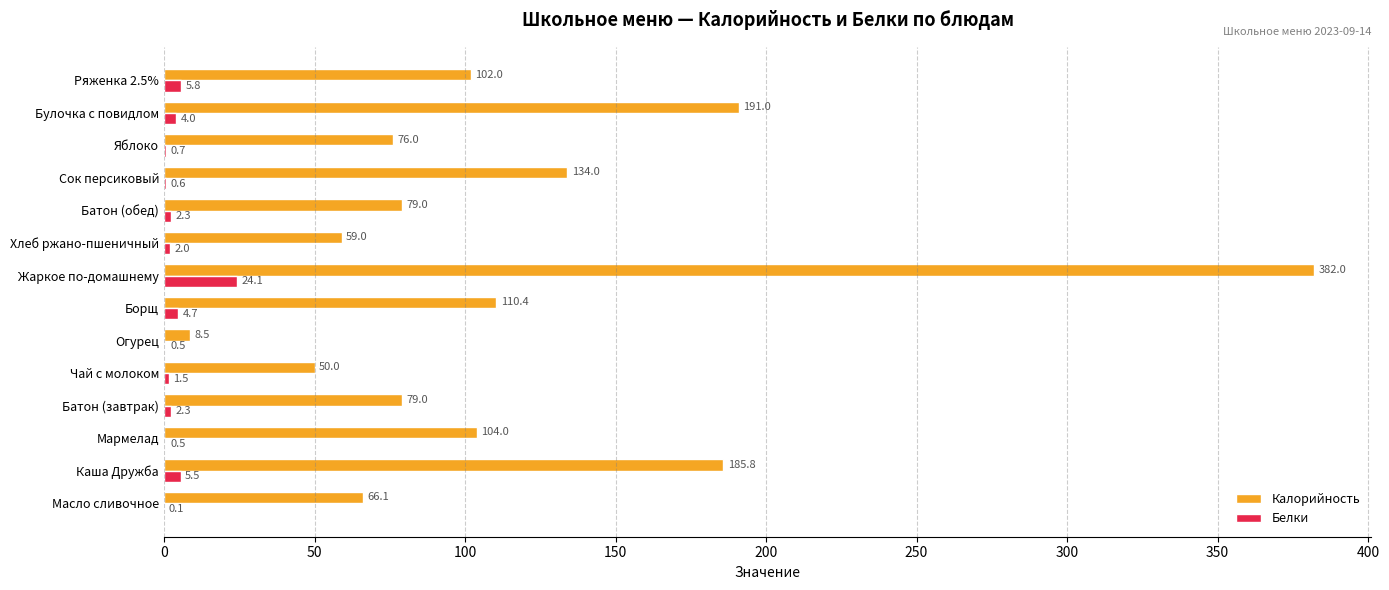

Which series has the widest spread of values?

Калорийность